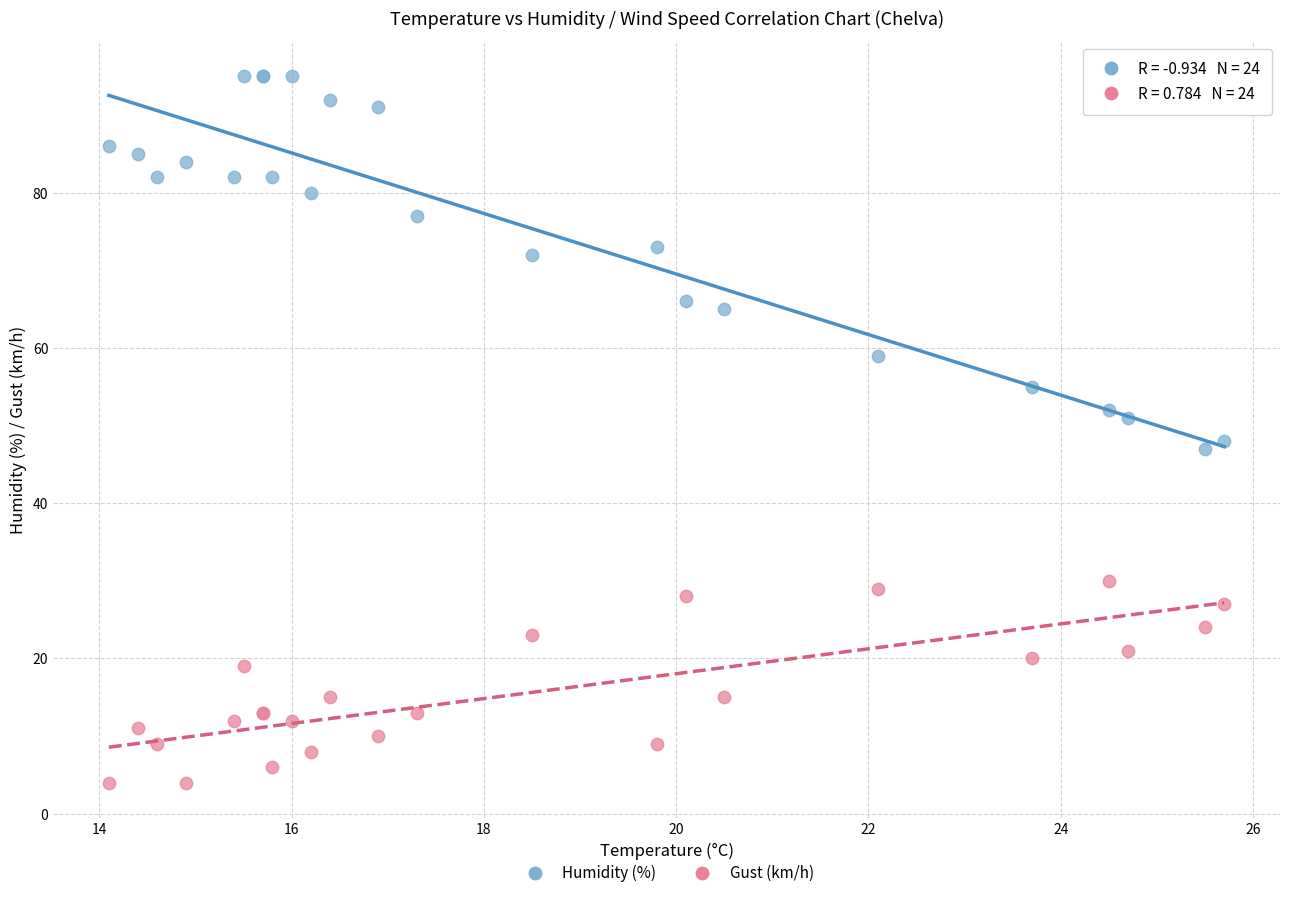

Which series has the widest spread of Y values?

Humidity (%)